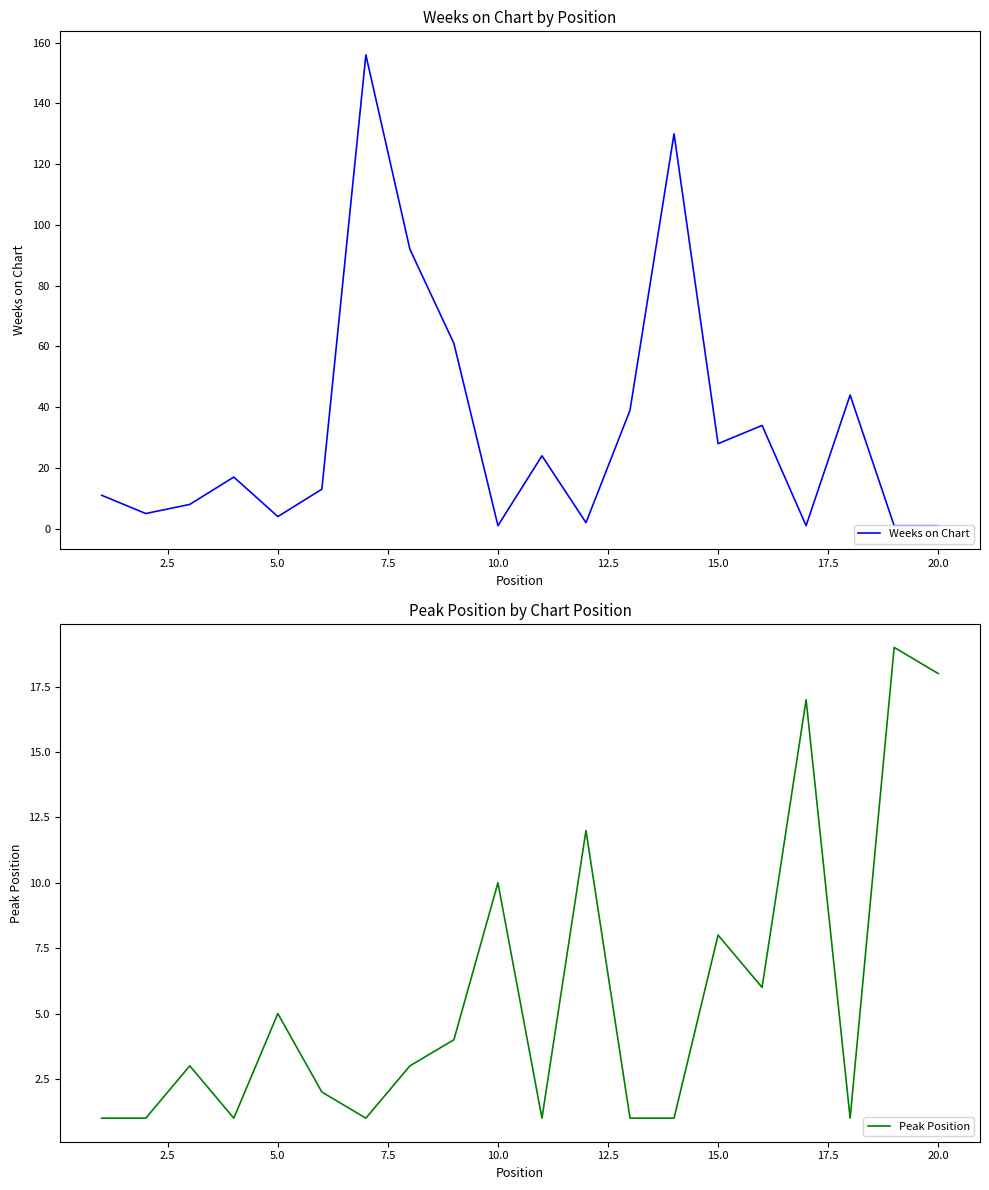

Reading left to right, list all the values displayed in this chart.

Weeks on Chart: 11	5	8	17	4	13	156	92	61	1	24	2	39	130	28	34	1	44	1	1
Peak Position: 1	1	3	1	5	2	1	3	4	10	1	12	1	1	8	6	17	1	19	18